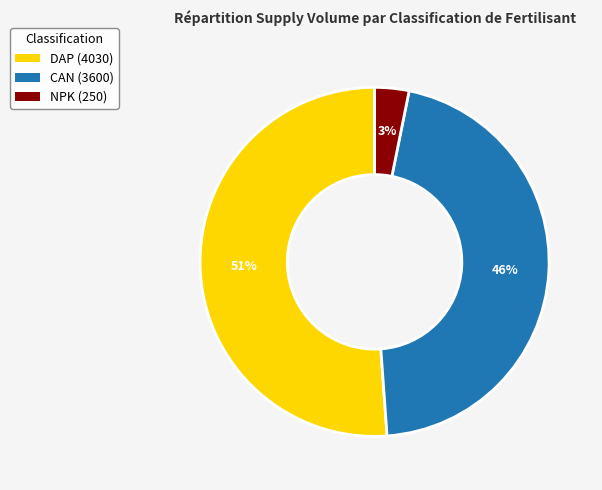

Do CAN (3600) and NPK (250) together represent more than half of the pie?

No